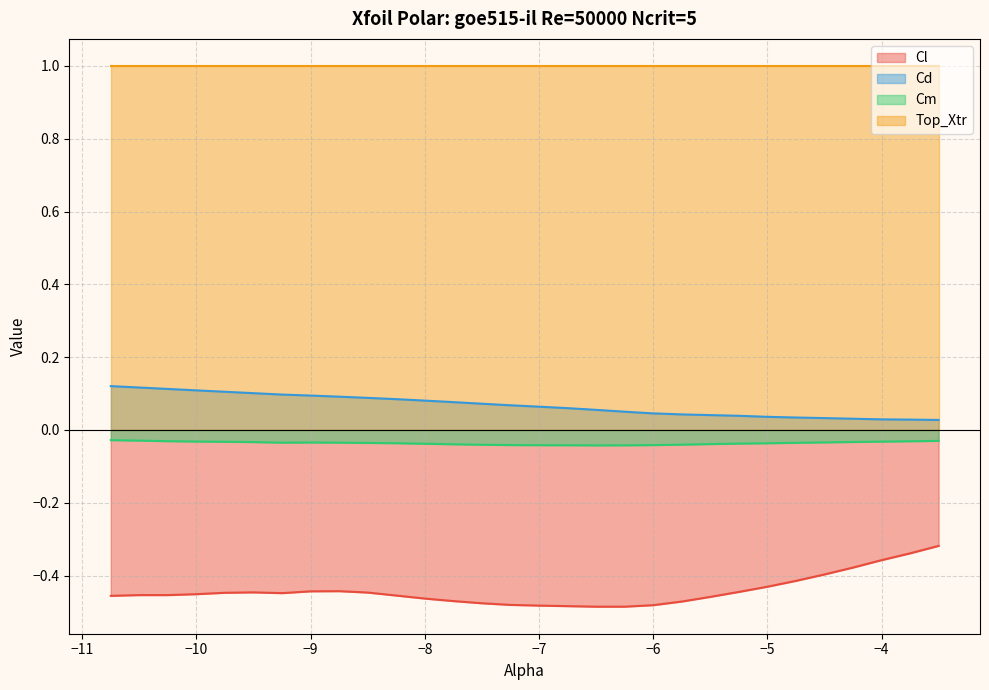

True or false: Cd has more than 0 points higher than both neighbors.

False